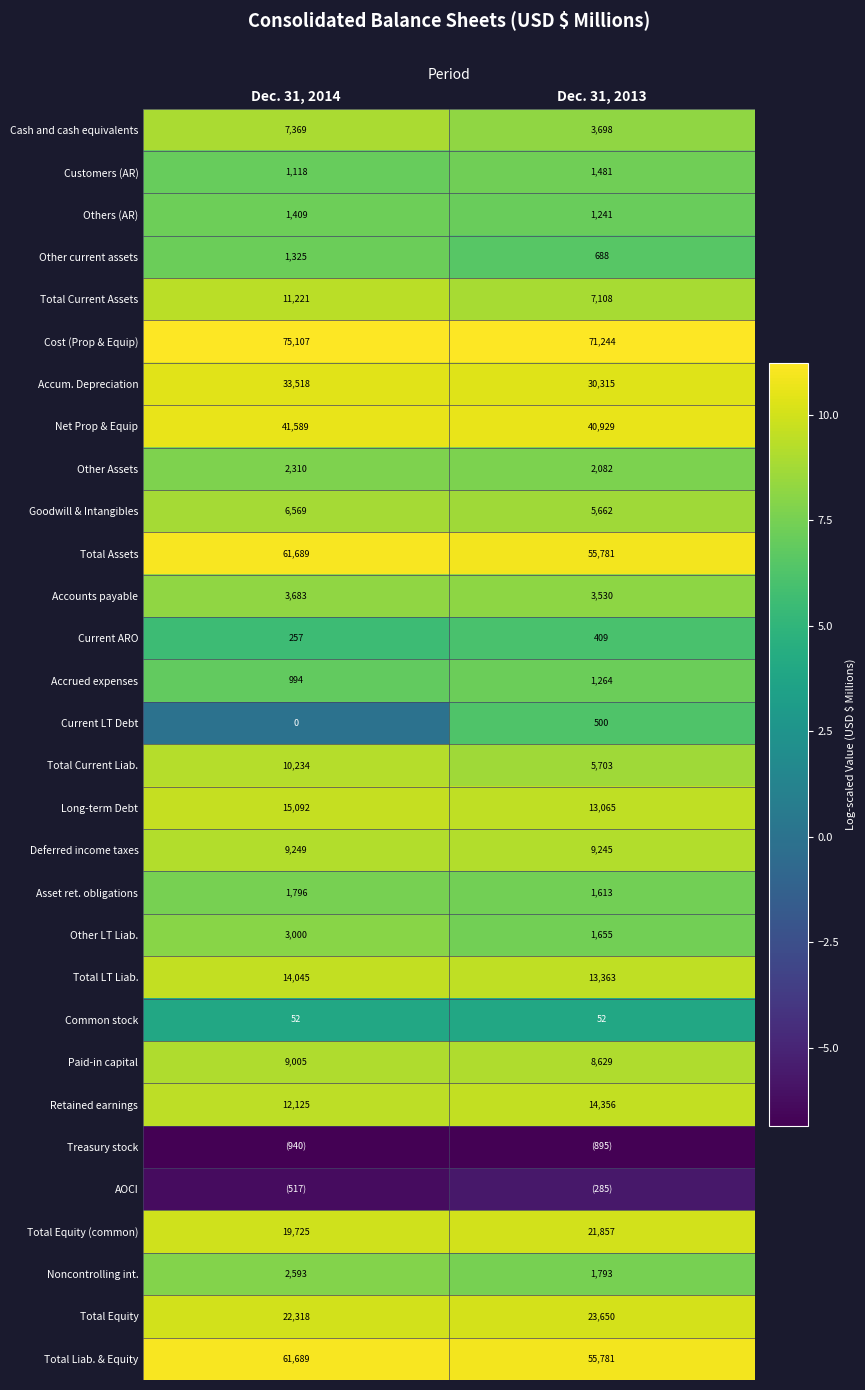

Is the value of Other LT Liab. at Dec. 31, 2014 greater than the value of Accounts payable at Dec. 31, 2013?

No